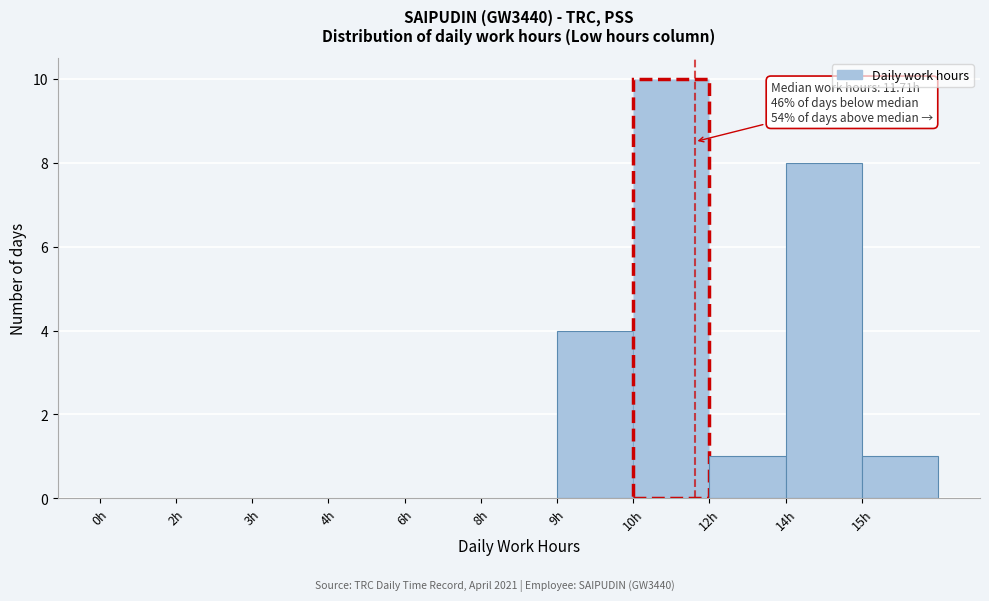

Reading left to right, what are all the values shown in this chart?

0h=0	2h=0	3h=0	4h=0	6h=0	8h=0	9h=4	10h=10	12h=1	14h=8	15h=1